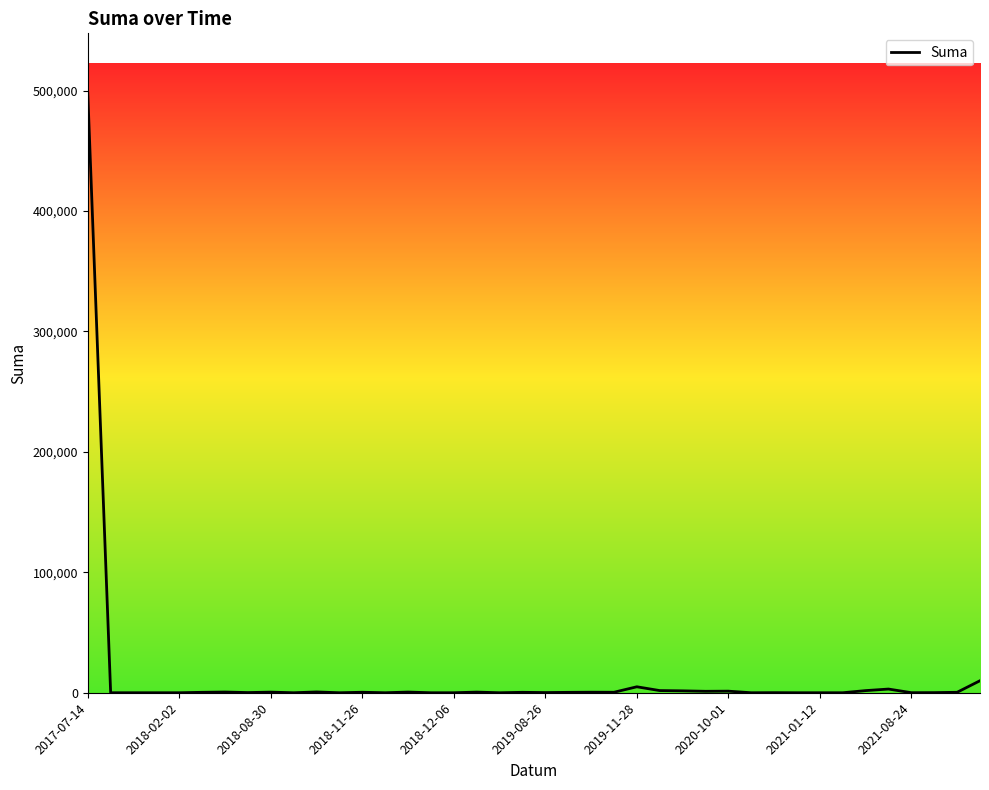

What is the difference between the maximum and minimum values?

497760.0